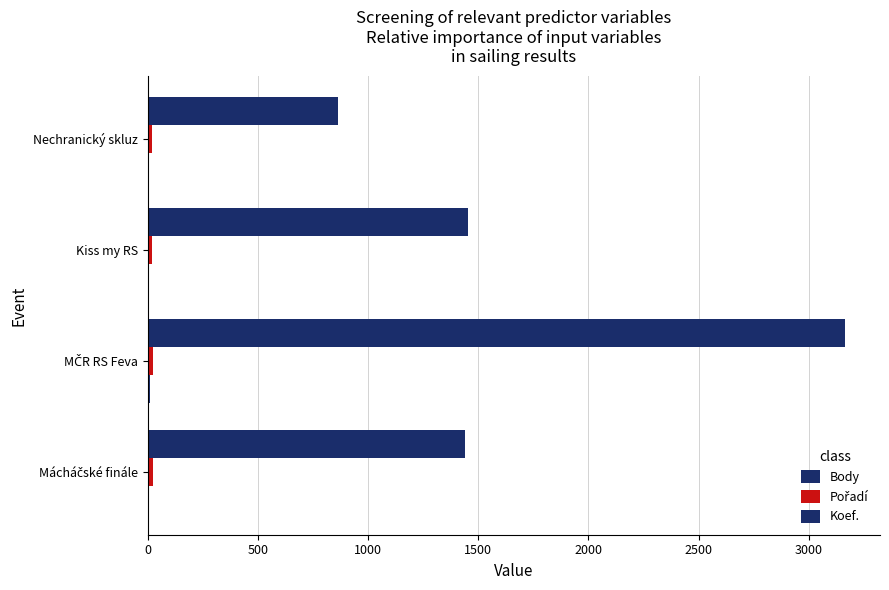

Which series has the largest total across all categories?

Body